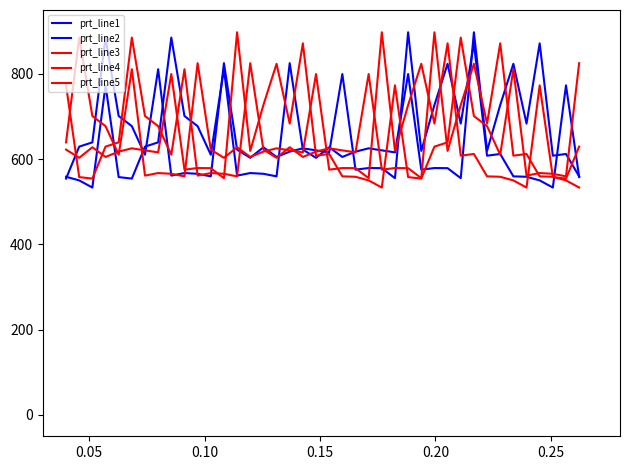

Where is the first local maximum for prt_line4?

0.05